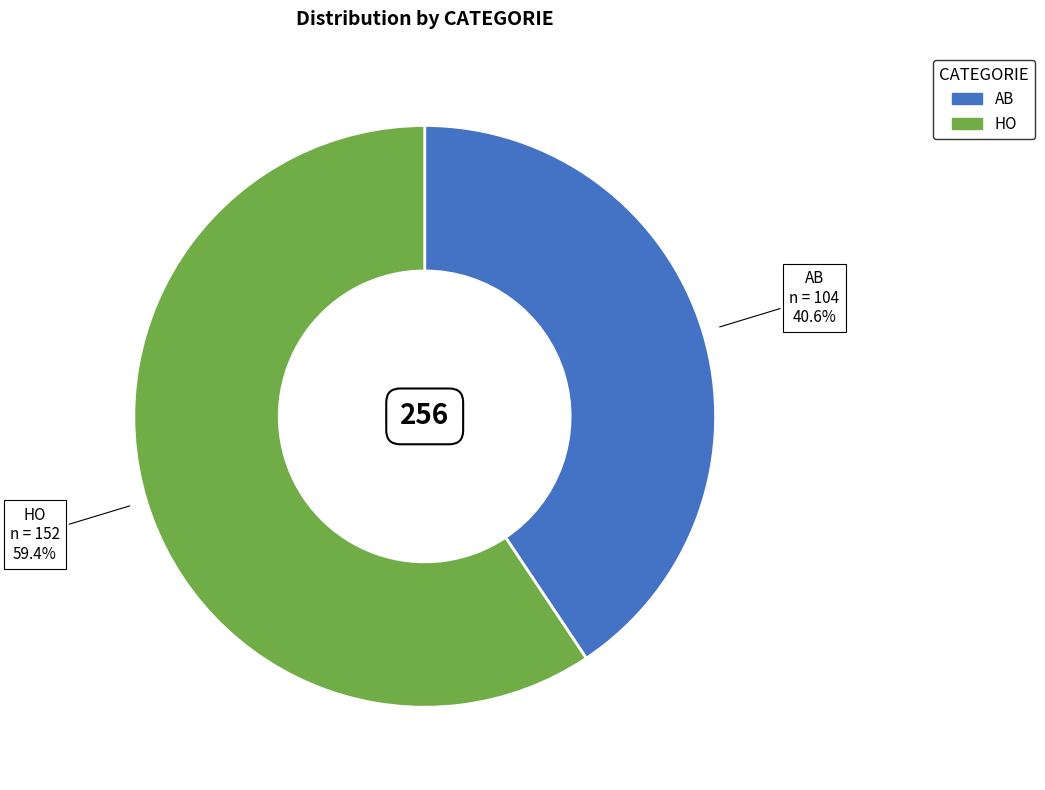

Which slice is the largest?

HO